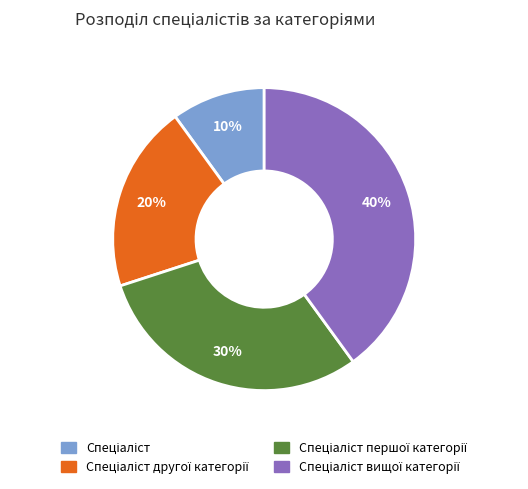

Is there any slice that represents more than half of the pie?

No